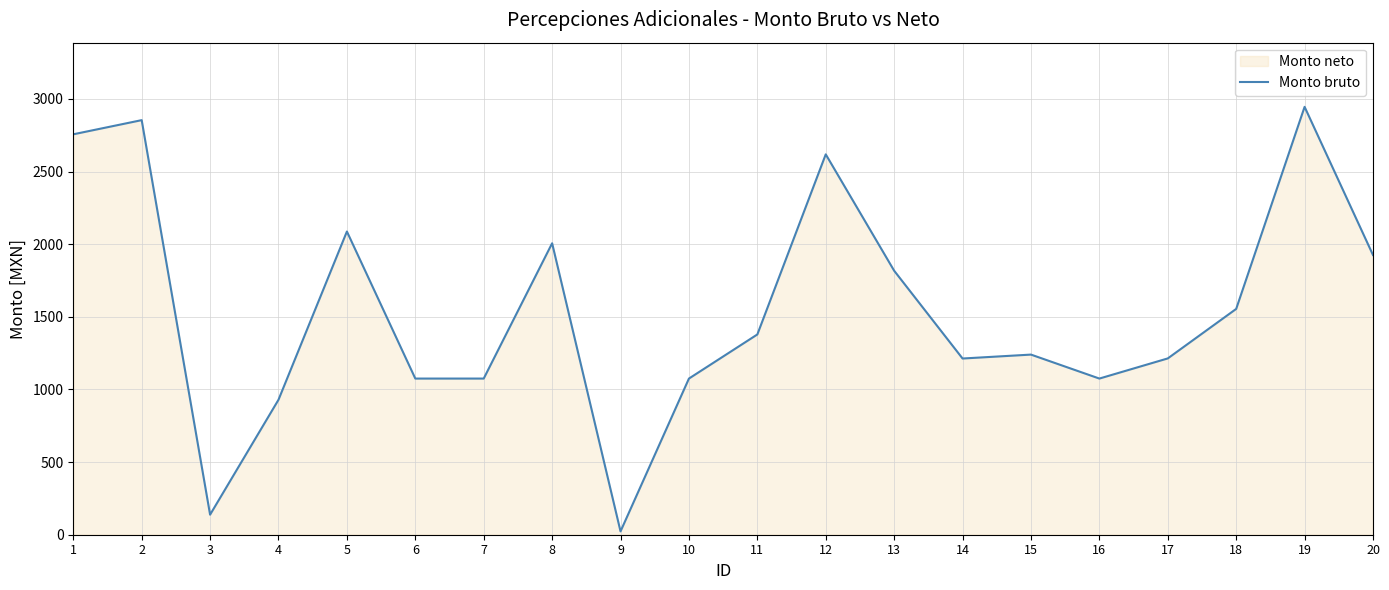

List the labels in order of value, smallest first.

9, 3, 4, 6, 7, 10, 16, 14, 17, 15, 11, 18, 13, 20, 8, 5, 12, 1, 2, 19